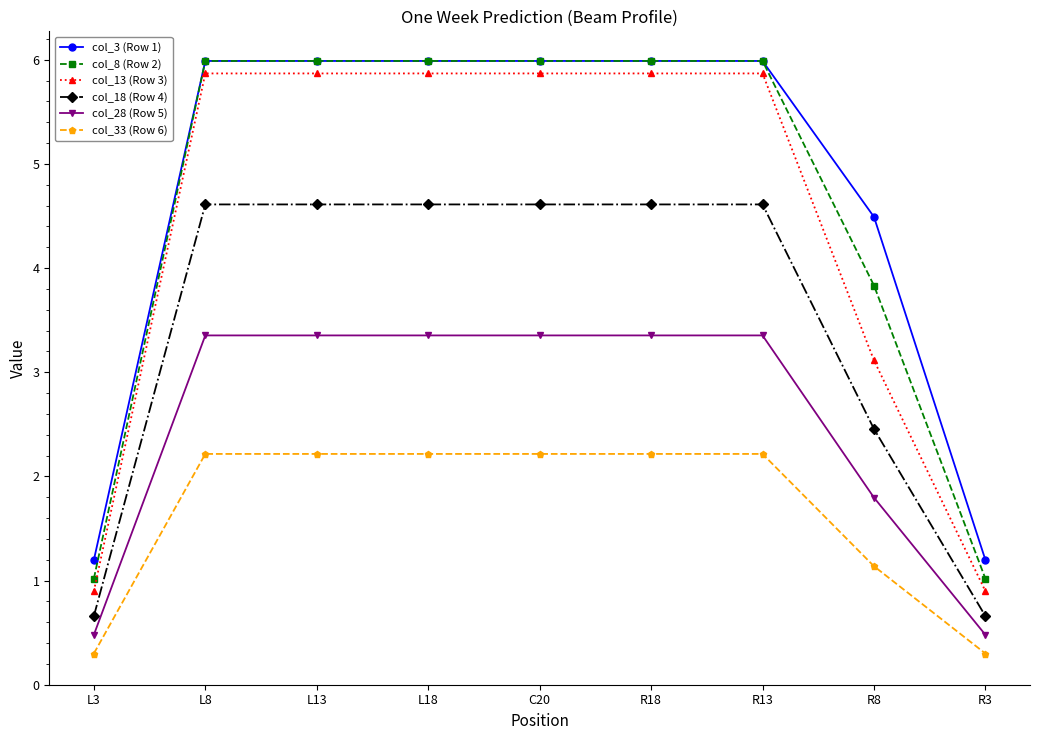

True or false: col_8 (Row 2) and col_28 (Row 5) intersect in this chart.

False